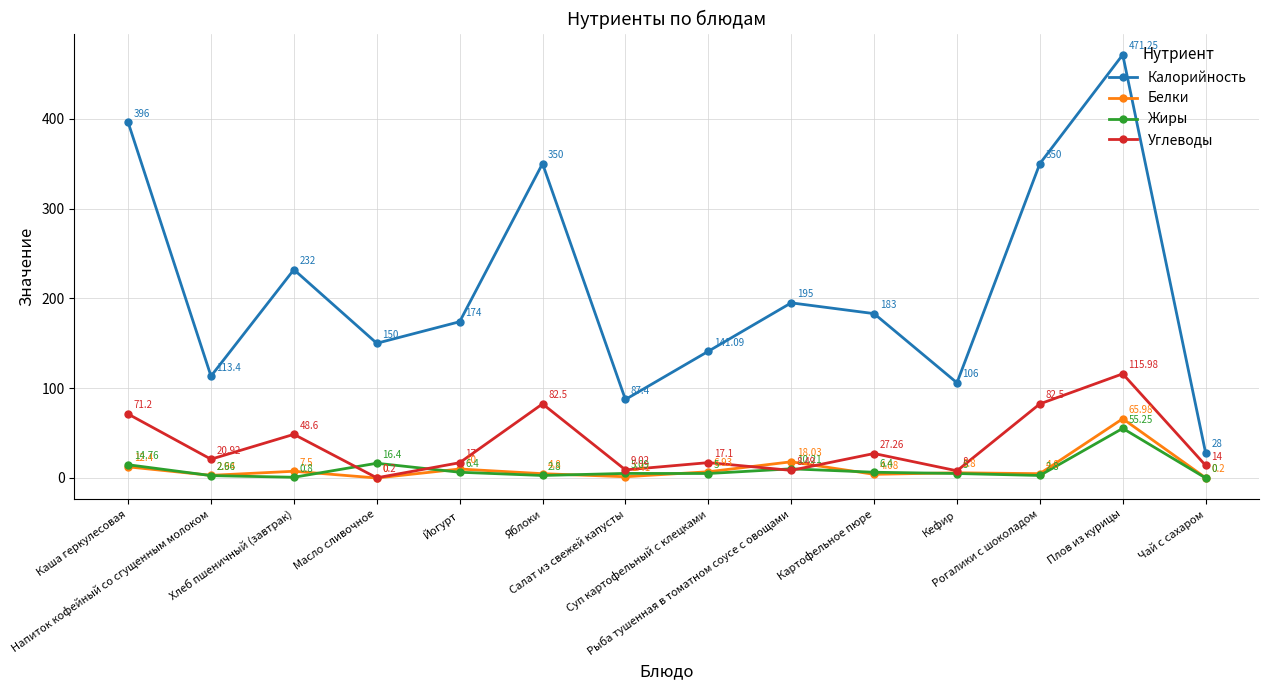

How many lines are shown in the chart?

4